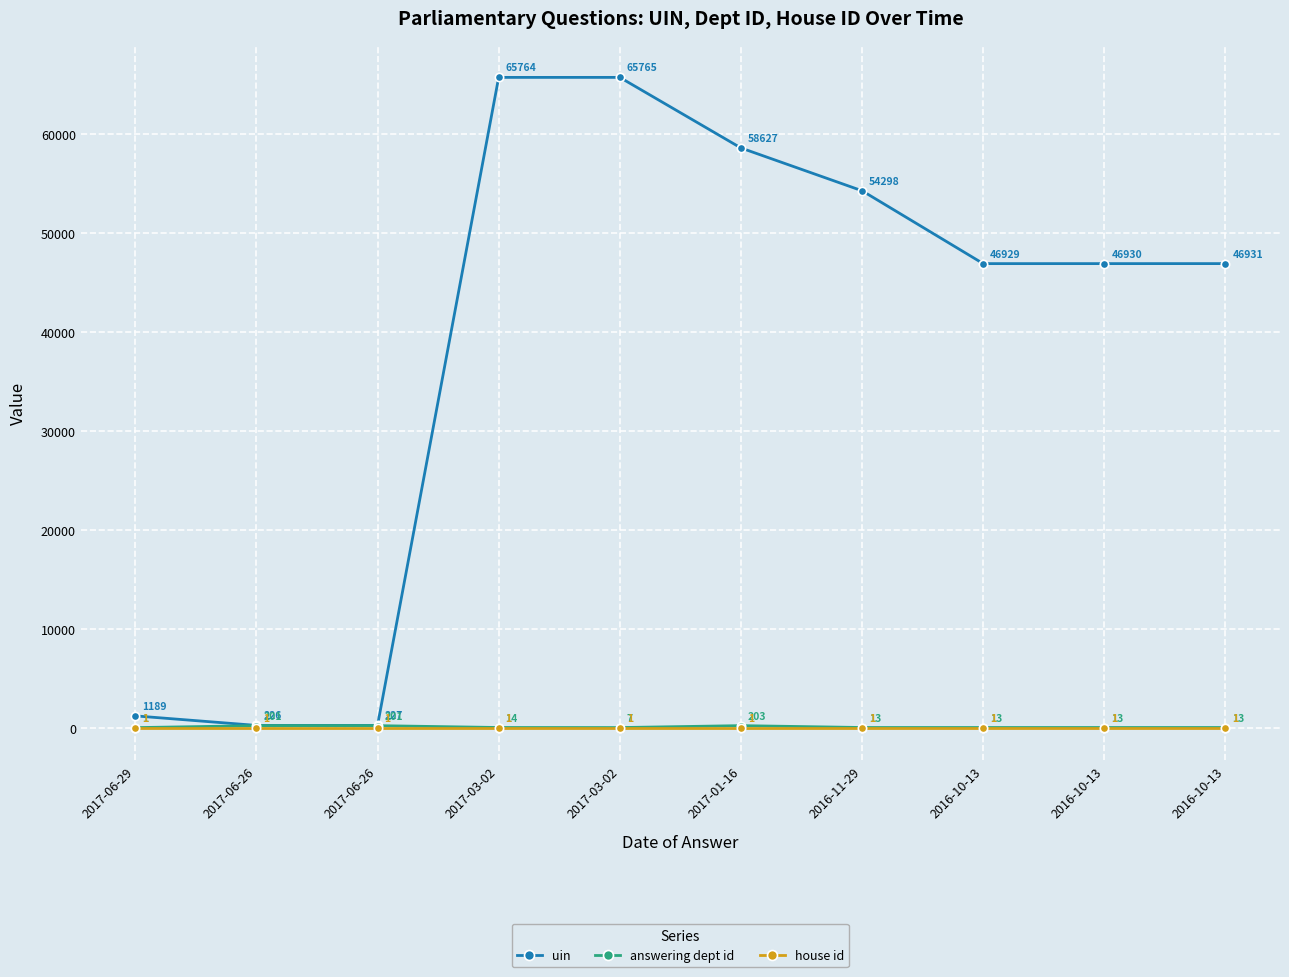

List the series in order of their peak value, lowest first.

house id, answering dept id, uin